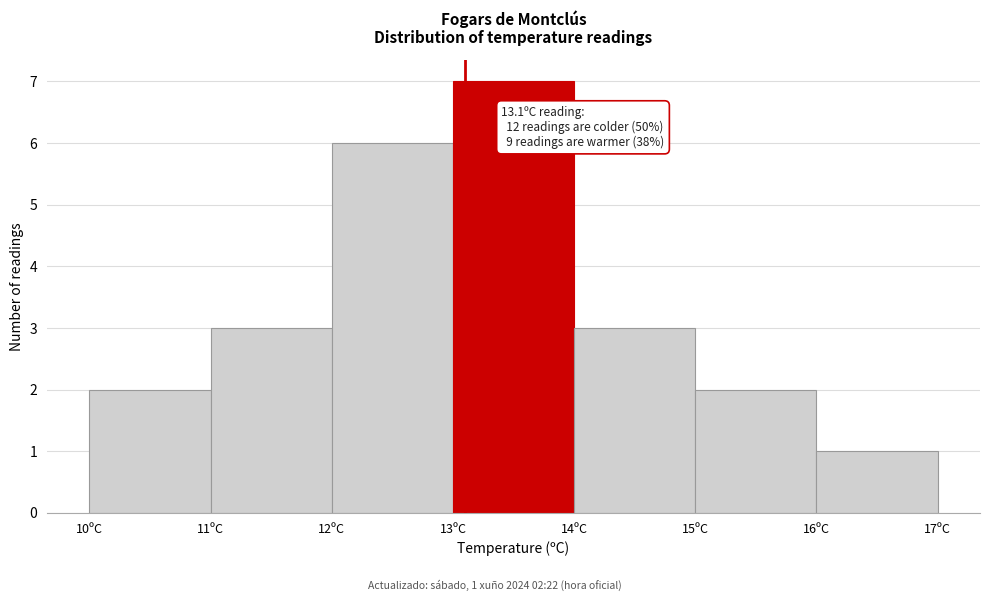

Over which range of the x-axis is the bar tallest?

13 to 14